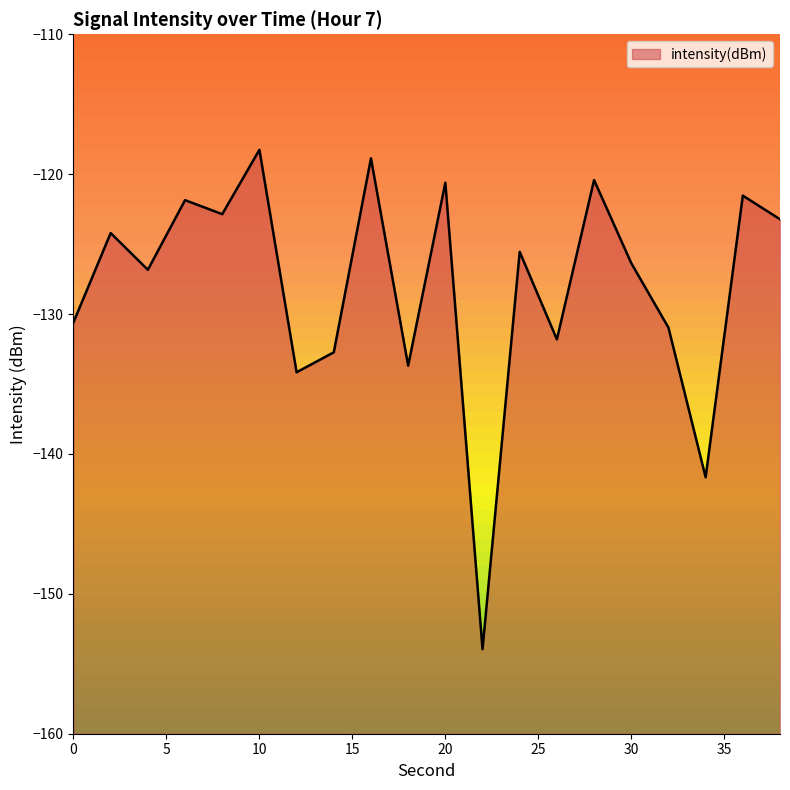

List the labels in order of value, largest first.

10, 16, 28, 20, 36, 6, 8, 38, 2, 24, 30, 4, 0, 32, 26, 14, 18, 12, 34, 22